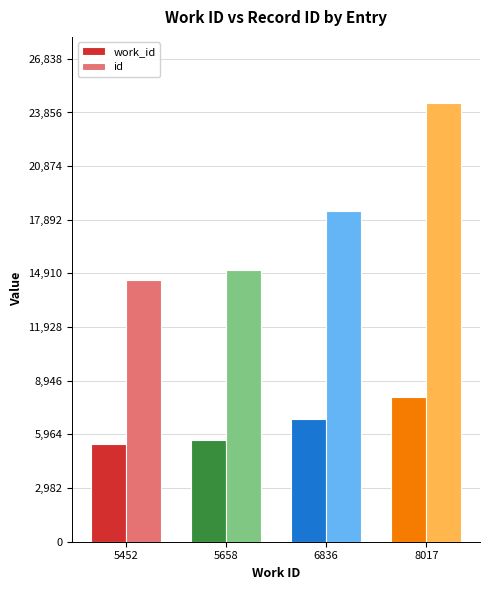

How many bars are there in total?

8